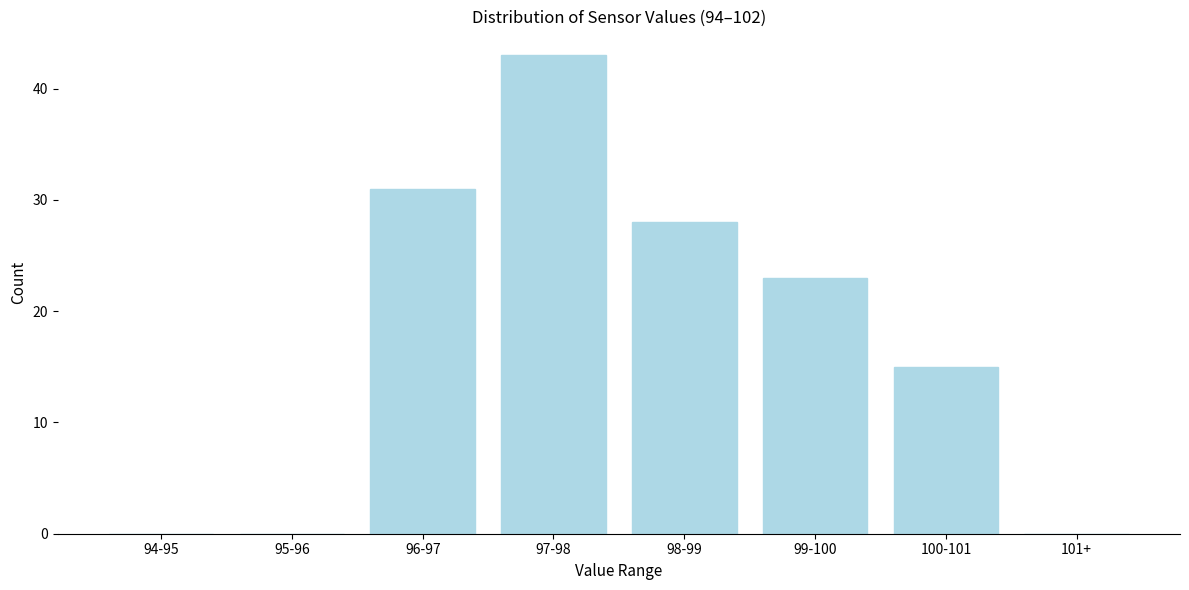

Reading right to left, transcribe all the data shown in this chart.

101+=0	100-101=15	99-100=23	98-99=28	97-98=43	96-97=31	95-96=0	94-95=0